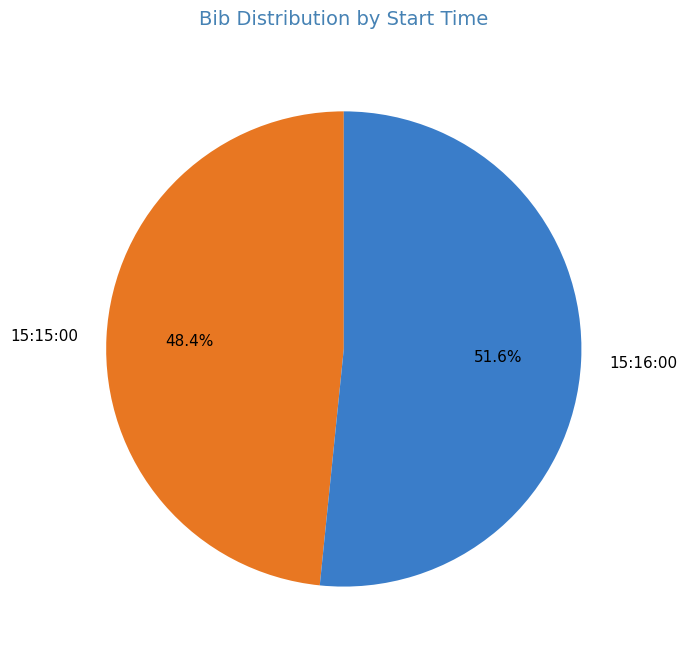

To the nearest percent, what is the average slice percentage?

50%